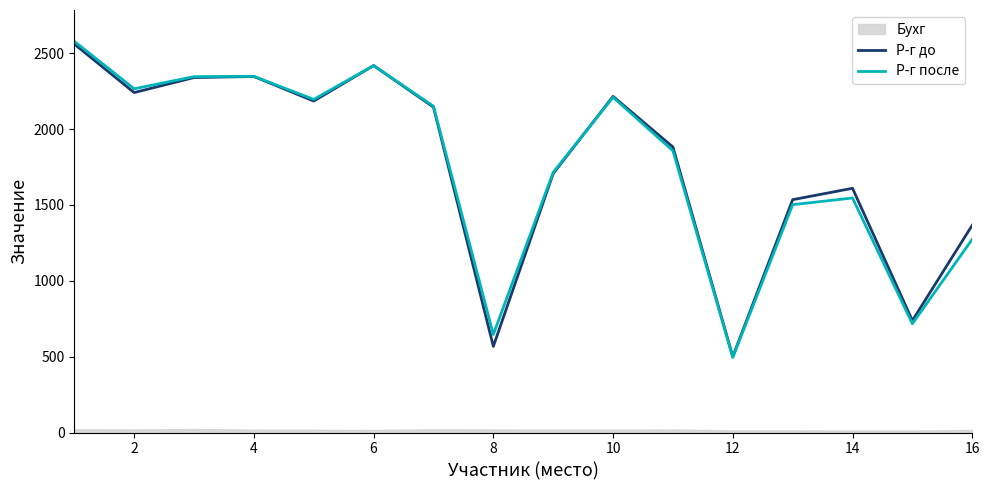

How many interior local peaks does the Р-г до series have?

4